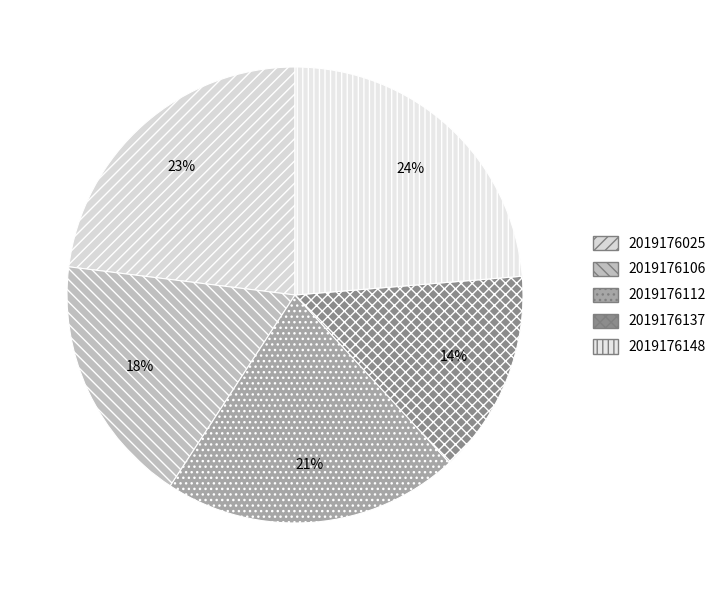

Does any single category account for the majority?

No